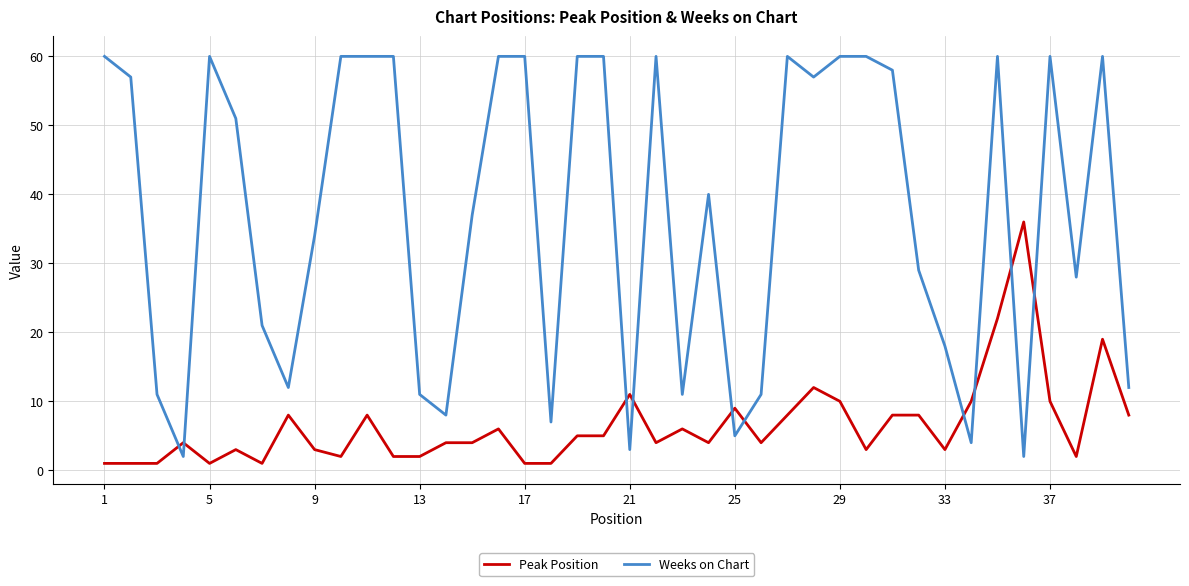

Which series has the largest range (max minus min)?

Weeks on Chart